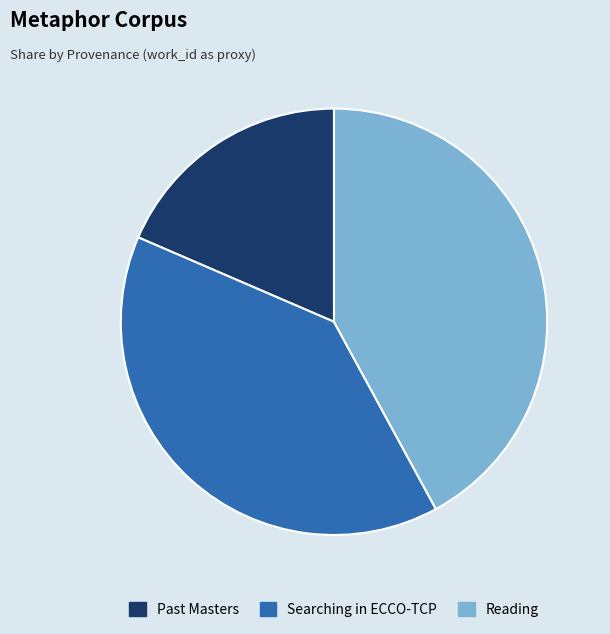

Combined, do Past Masters and Reading account for over 50%?

Yes